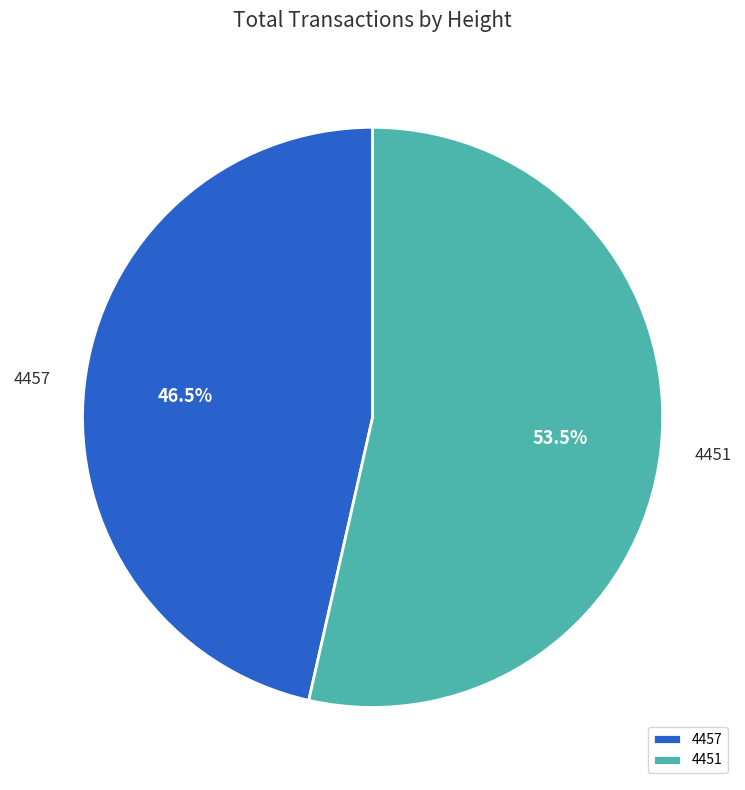

Approximately how many times larger is the value at 4457 compared to 4451?

0.9